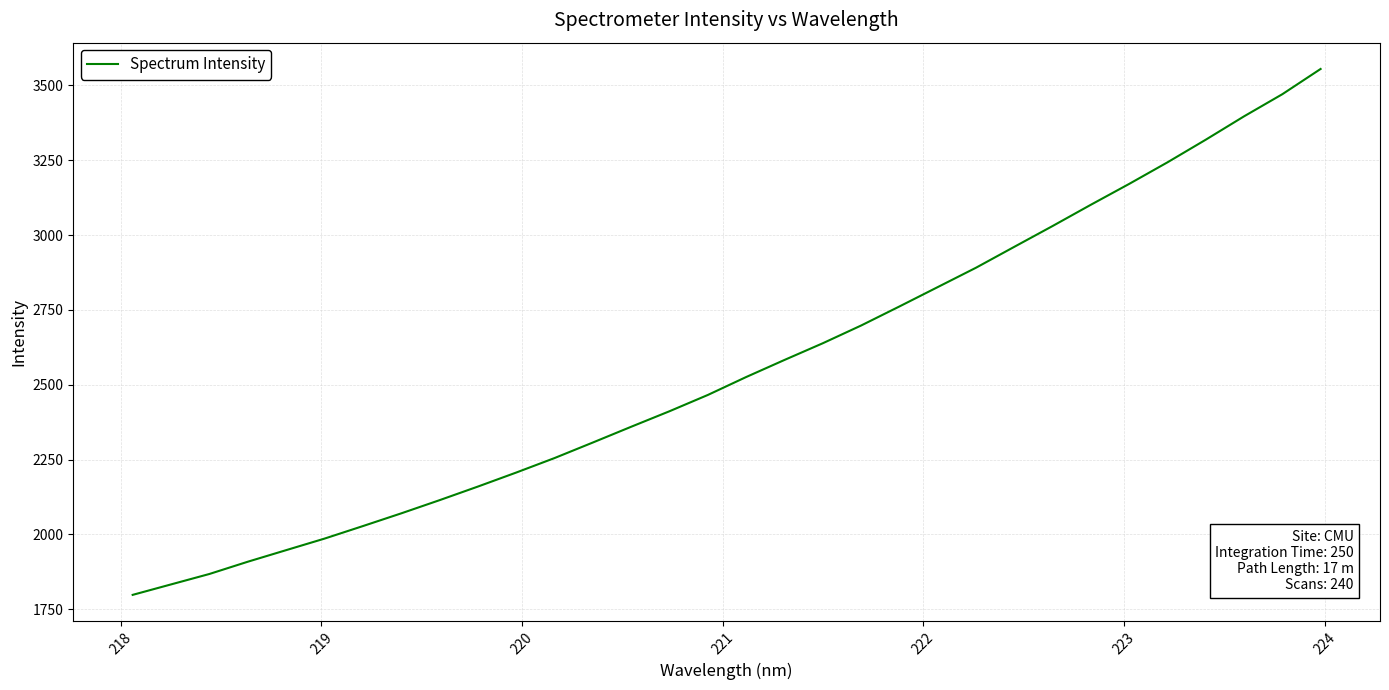

What is the greatest value displayed?

3554.9